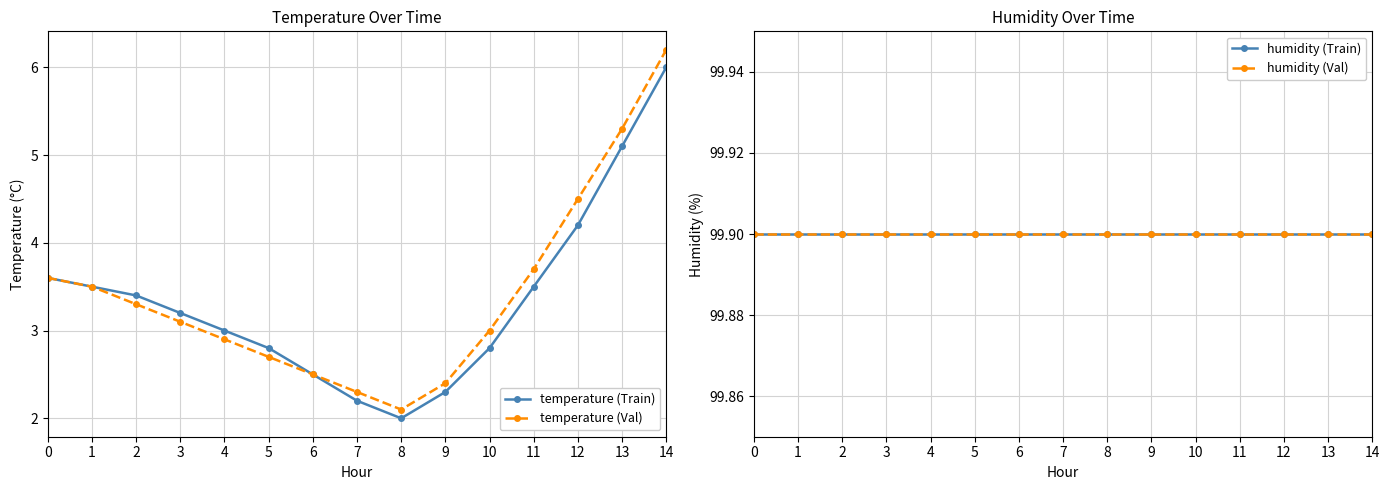

How many lines are shown in the chart?

4